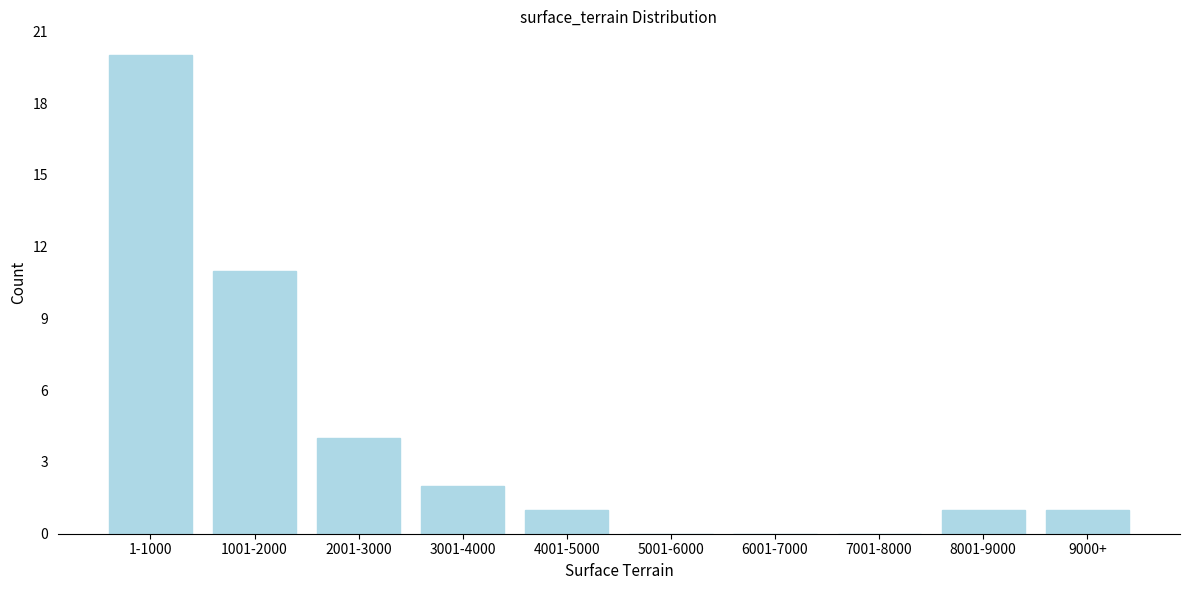

Reading left to right, extract all data points from this chart.

1-1000=20	1001-2000=11	2001-3000=4	3001-4000=2	4001-5000=1	5001-6000=0	6001-7000=0	7001-8000=0	8001-9000=1	9000+=1